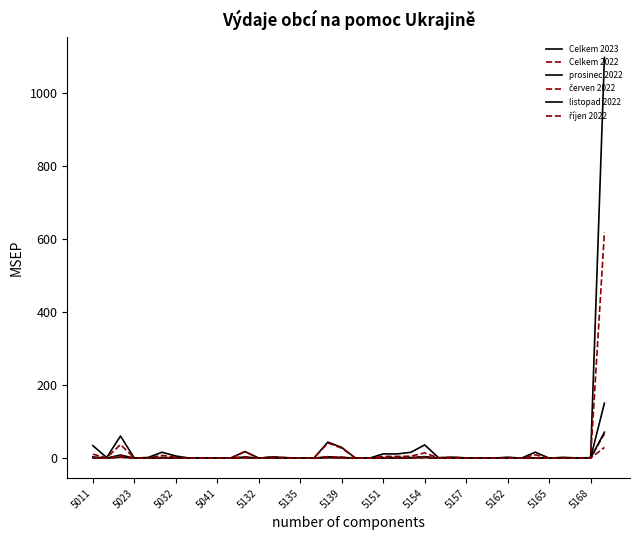

Does the chart display data point markers on the line(s)?

No